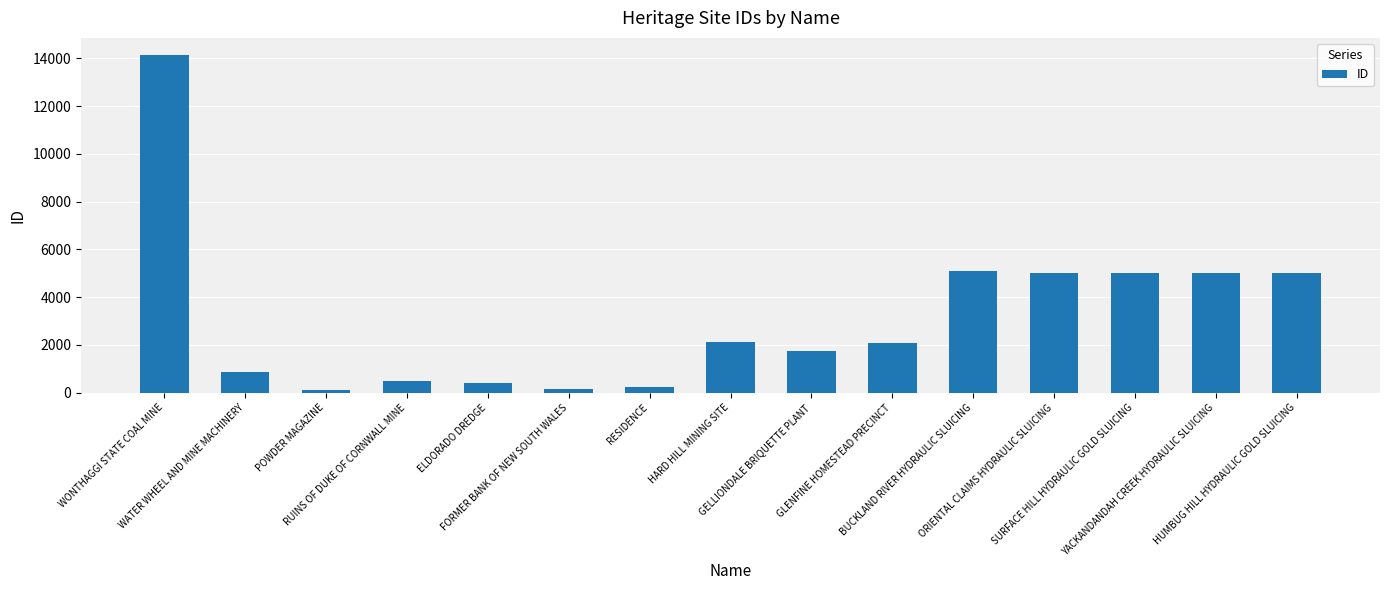

What is the label of the 6th bar from the right?

GLENFINE HOMESTEAD PRECINCT